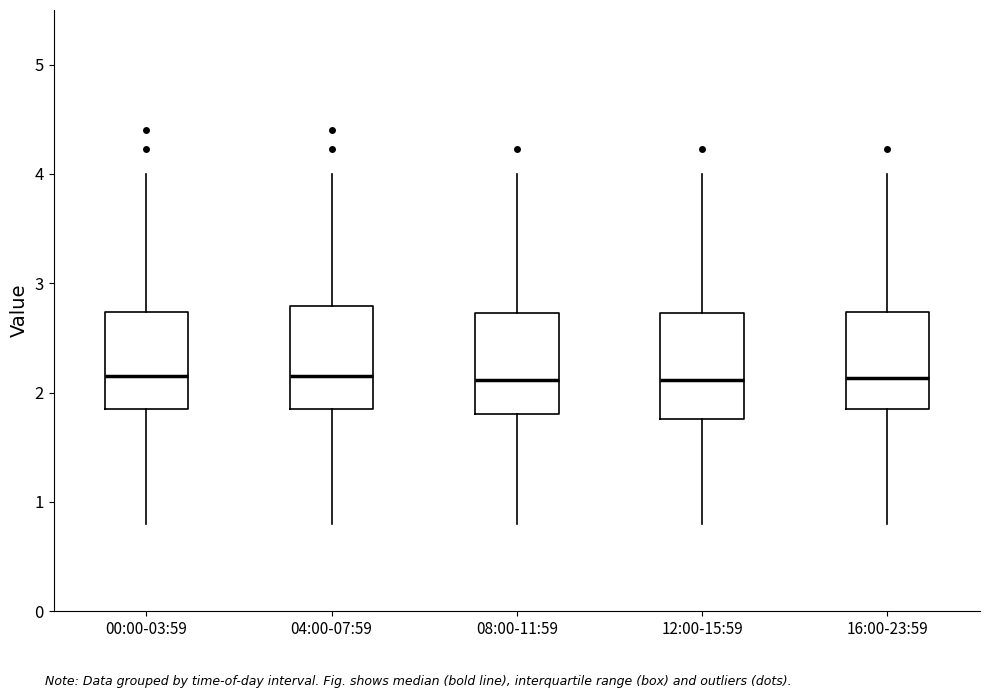

Reading left to right, transcribe this box plot: for each box, give where its median line is, the range the box spans, and where its two whiskers end, as read against the y-axis. The values are not printed on the chart, so give them approximately, as read against the axis.

00:00-03:59: median 2.2, box 1.9 to 2.7, whiskers 0.8 to 4.0
04:00-07:59: median 2.2, box 1.9 to 2.8, whiskers 0.8 to 4.0
08:00-11:59: median 2.1, box 1.8 to 2.7, whiskers 0.8 to 4.0
12:00-15:59: median 2.1, box 1.8 to 2.7, whiskers 0.8 to 4.0
16:00-23:59: median 2.1, box 1.9 to 2.7, whiskers 0.8 to 4.0